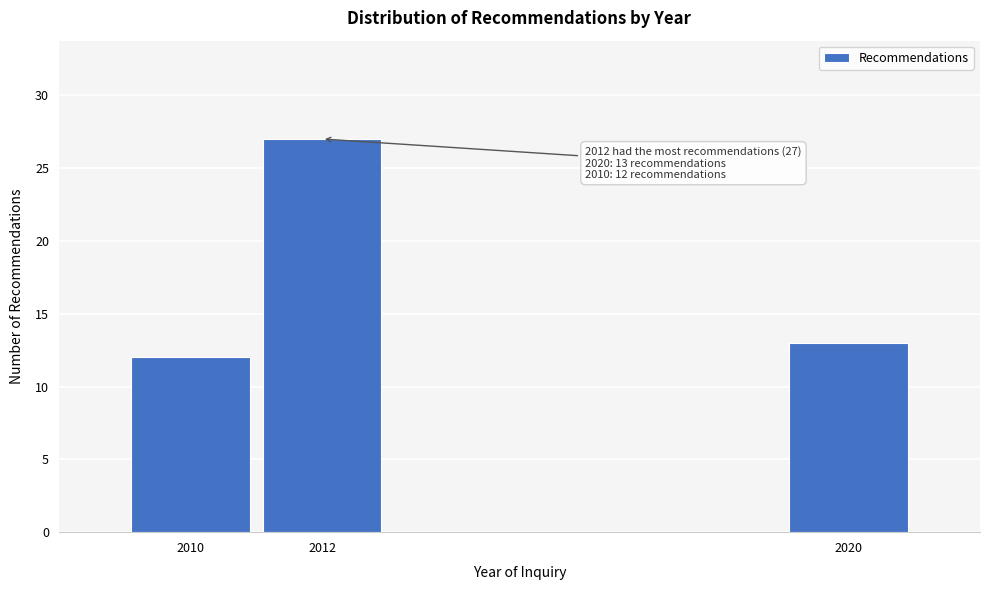

Reading right to left, what are all the values shown in this chart?

2020=13	2012=27	2010=12